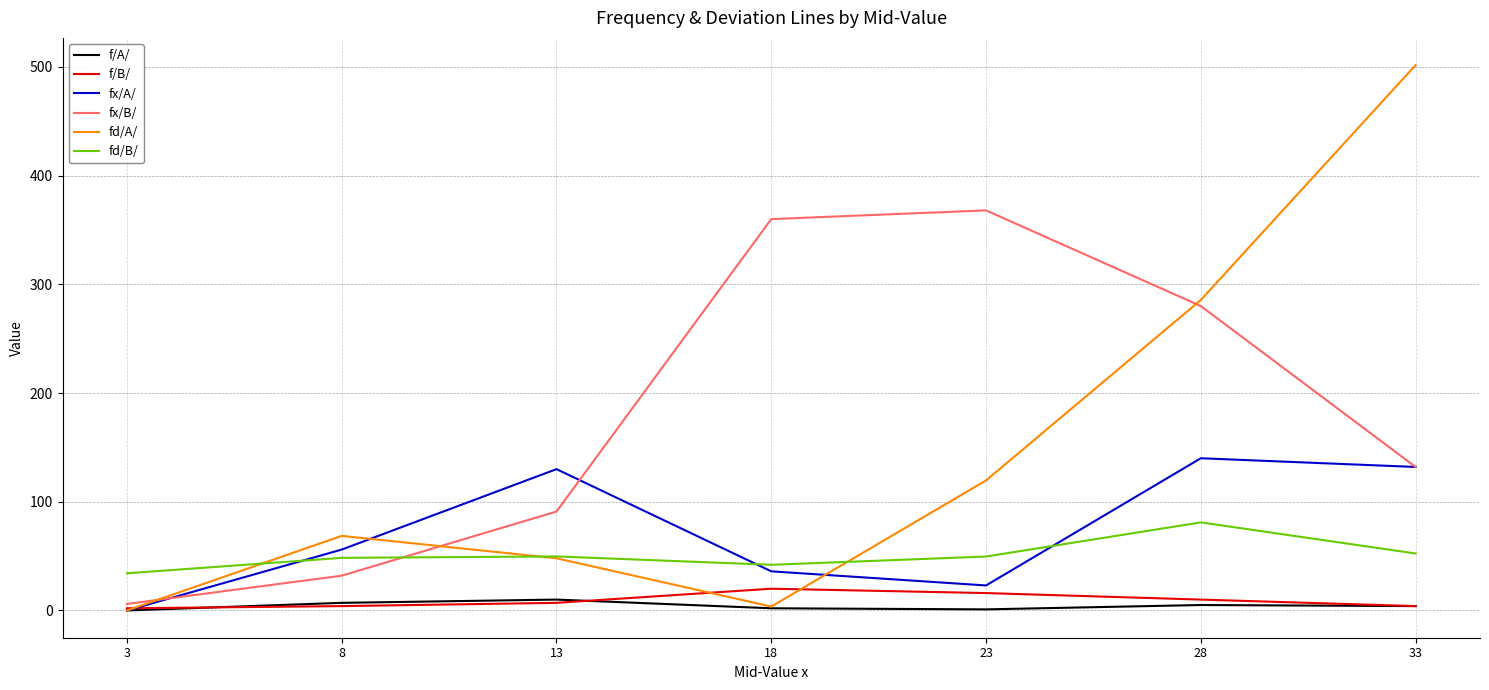

Is the value of fd/A/ at 28 greater than the value of fx/A/ at 13?

Yes